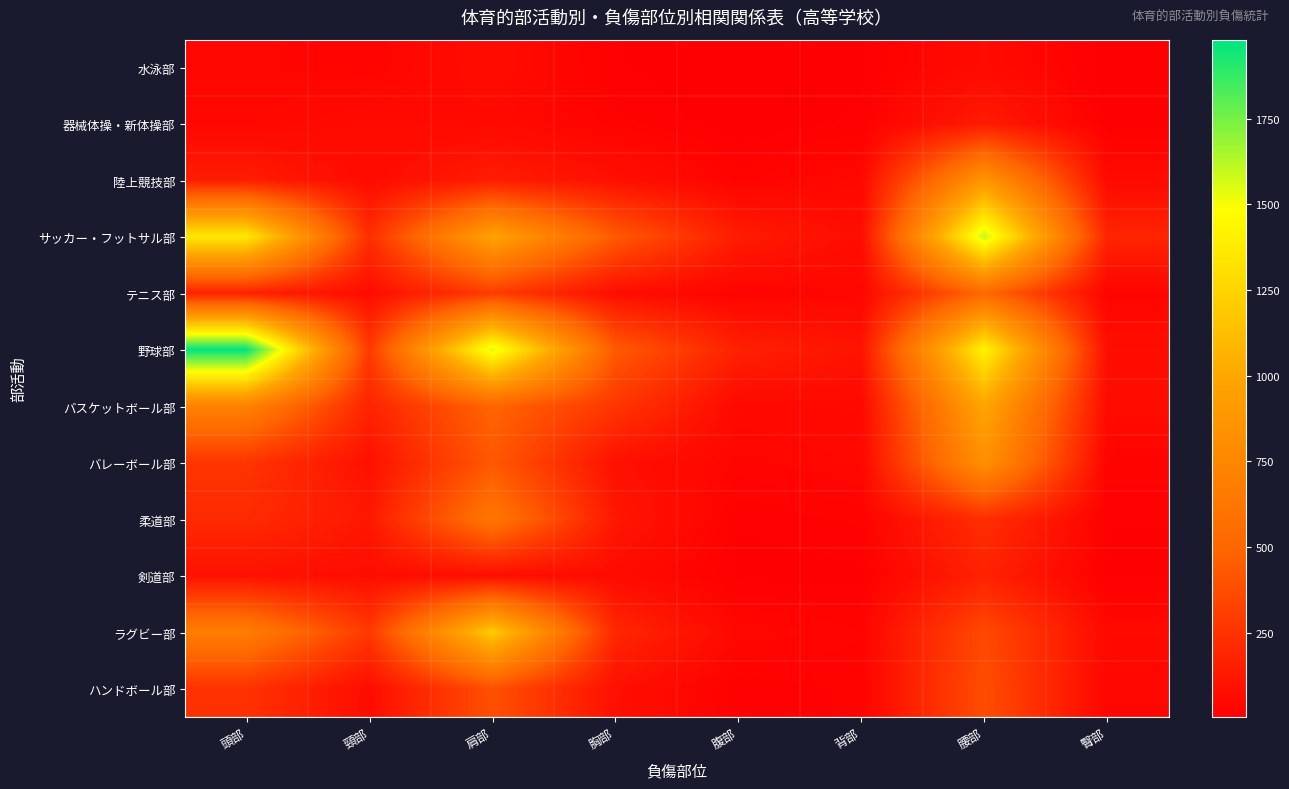

Reading left to right, what are all the values shown in this chart?

水泳部: 頭部=37	頸部=27	肩部=68	胸部=11	腹部=3	背部=7	腰部=59	臀部=3
器械体操・新体操部: 頭部=40	頸部=60	肩部=53	胸部=22	腹部=3	背部=13	腰部=137	臀部=5
陸上競技部: 頭部=147	頸部=61	肩部=147	胸部=83	腹部=23	背部=46	腰部=866	臀部=56
サッカー・フットサル部: 頭部=1365	頸部=227	肩部=964	胸部=439	腹部=140	背部=71	腰部=1601	臀部=181
テニス部: 頭部=165	頸部=67	肩部=299	胸部=72	腹部=25	背部=37	腰部=517	臀部=27
野球部: 頭部=1980	頸部=285	肩部=1555	胸部=441	腹部=162	背部=104	腰部=1419	臀部=73
バスケットボール部: 頭部=713	頸部=175	肩部=496	胸部=266	腹部=49	背部=50	腰部=987	臀部=63
バレーボール部: 頭部=258	頸部=87	肩部=431	胸部=88	腹部=31	背部=43	腰部=829	臀部=23
柔道部: 頭部=212	頸部=121	肩部=618	胸部=117	腹部=11	背部=21	腰部=231	臀部=12
剣道部: 頭部=90	頸部=70	肩部=74	胸部=63	腹部=7	背部=6	腰部=168	臀部=5
ラグビー部: 頭部=679	頸部=280	肩部=1202	胸部=194	腹部=41	背部=27	腰部=359	臀部=51
ハンドボール部: 頭部=247	頸部=66	肩部=390	胸部=83	腹部=13	背部=20	腰部=376	臀部=34